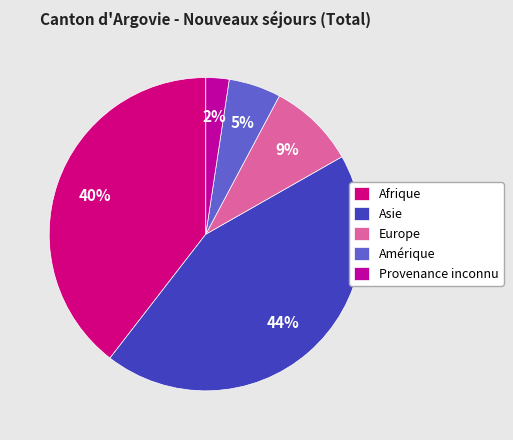

Combined, do Afrique and Asie account for over 50%?

Yes